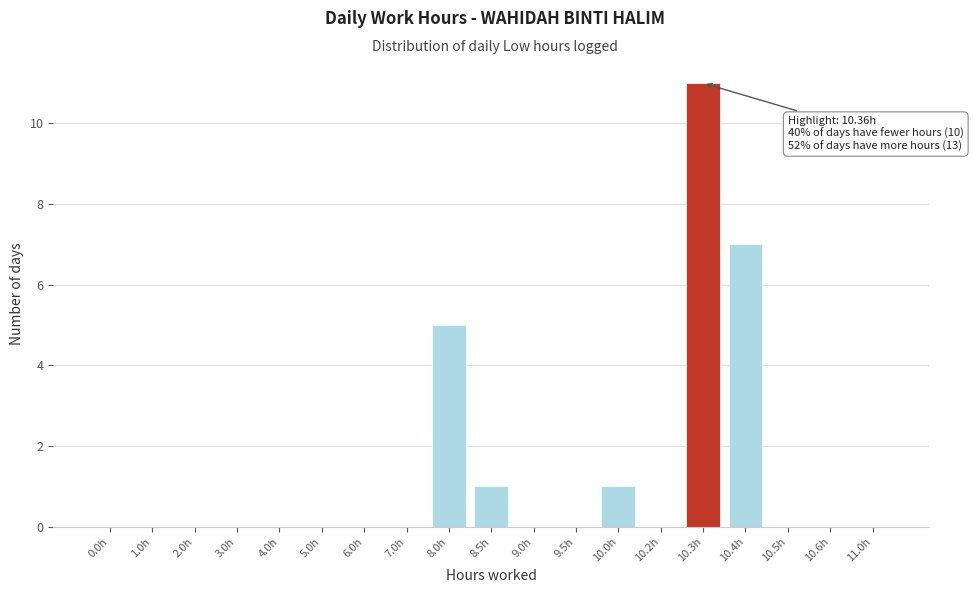

Reading left to right, extract all data points from this chart.

0.0h=0	1.0h=0	2.0h=0	3.0h=0	4.0h=0	5.0h=0	6.0h=0	7.0h=0	8.0h=5	8.5h=1	9.0h=0	9.5h=0	10.0h=1	10.2h=0	10.3h=11	10.4h=7	10.5h=0	10.6h=0	11.0h=0